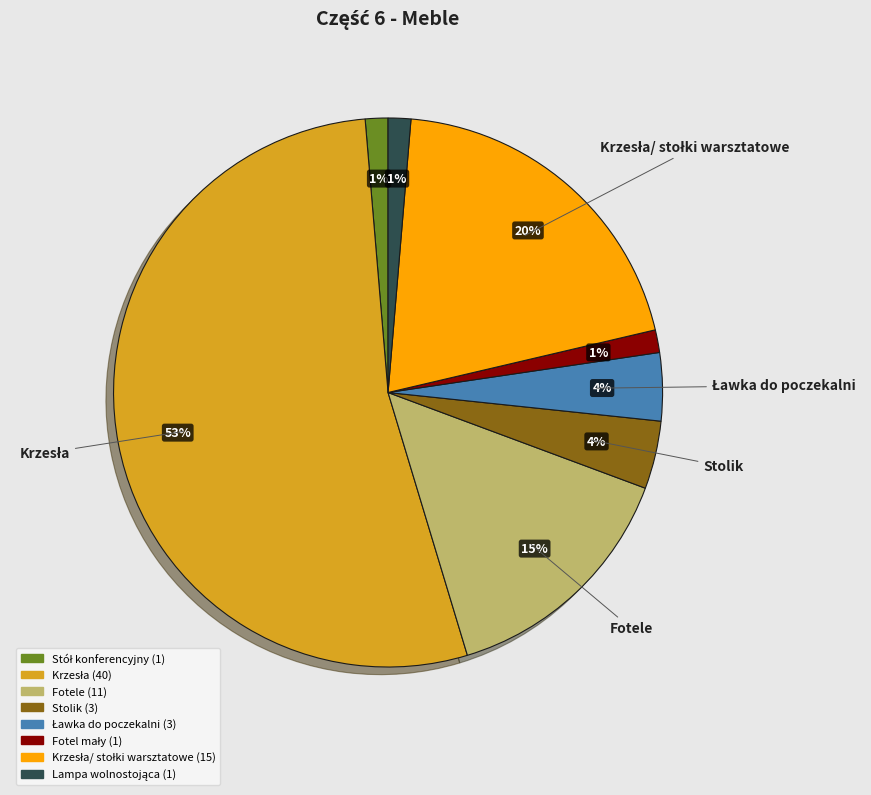

To the nearest percent, what is the average slice percentage?

12%